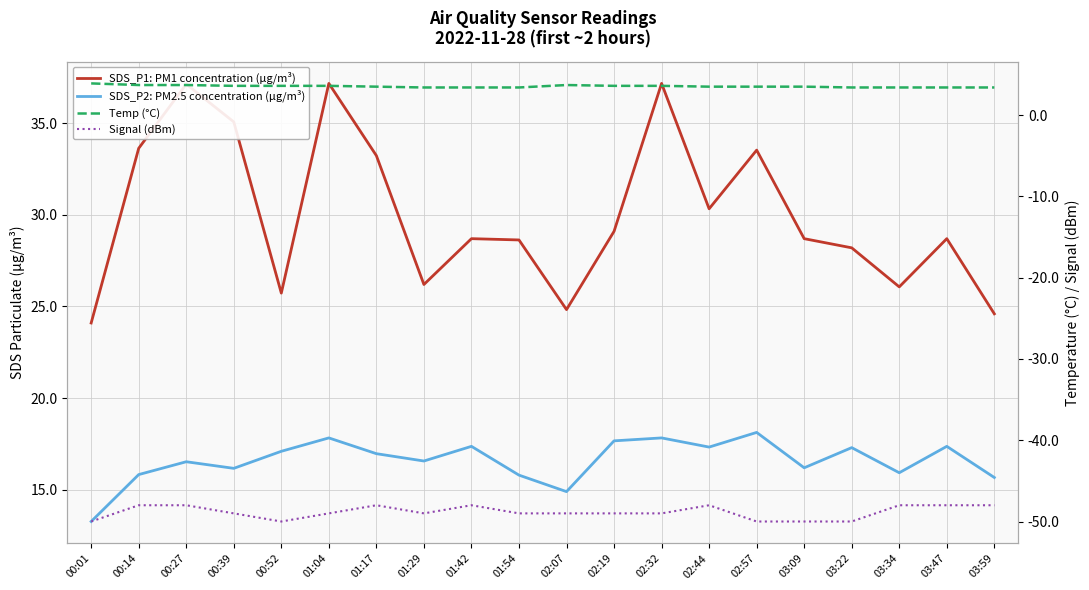

Reading right to left, what are all the values shown in this chart?

SDS_P1: PM1 concentration (µg/m³): 03:59=24.6	03:47=28.7	03:34=26.1	03:22=28.2	03:09=28.7	02:57=33.5	02:44=30.3	02:32=37.2	02:19=29.1	02:07=24.8	01:54=28.6	01:42=28.7	01:29=26.2	01:17=33.2	01:04=37.2	00:52=25.7	00:39=35.1	00:27=37.1	00:14=33.6	00:01=24.1
SDS_P2: PM2.5 concentration (µg/m³): 03:59=15.7	03:47=17.4	03:34=15.9	03:22=17.3	03:09=16.2	02:57=18.1	02:44=17.3	02:32=17.8	02:19=17.7	02:07=14.9	01:54=15.8	01:42=17.4	01:29=16.6	01:17=17.0	01:04=17.8	00:52=17.1	00:39=16.2	00:27=16.5	00:14=15.8	00:01=13.3
Temp (°C): 03:59=3.4	03:47=3.4	03:34=3.4	03:22=3.4	03:09=3.5	02:57=3.5	02:44=3.5	02:32=3.6	02:19=3.6	02:07=3.7	01:54=3.4	01:42=3.4	01:29=3.4	01:17=3.5	01:04=3.6	00:52=3.6	00:39=3.6	00:27=3.7	00:14=3.7	00:01=3.9
Signal (dBm): 03:59=-48.0	03:47=-48.0	03:34=-48.0	03:22=-50.0	03:09=-50.0	02:57=-50.0	02:44=-48.0	02:32=-49.0	02:19=-49.0	02:07=-49.0	01:54=-49.0	01:42=-48.0	01:29=-49.0	01:17=-48.0	01:04=-49.0	00:52=-50.0	00:39=-49.0	00:27=-48.0	00:14=-48.0	00:01=-50.0